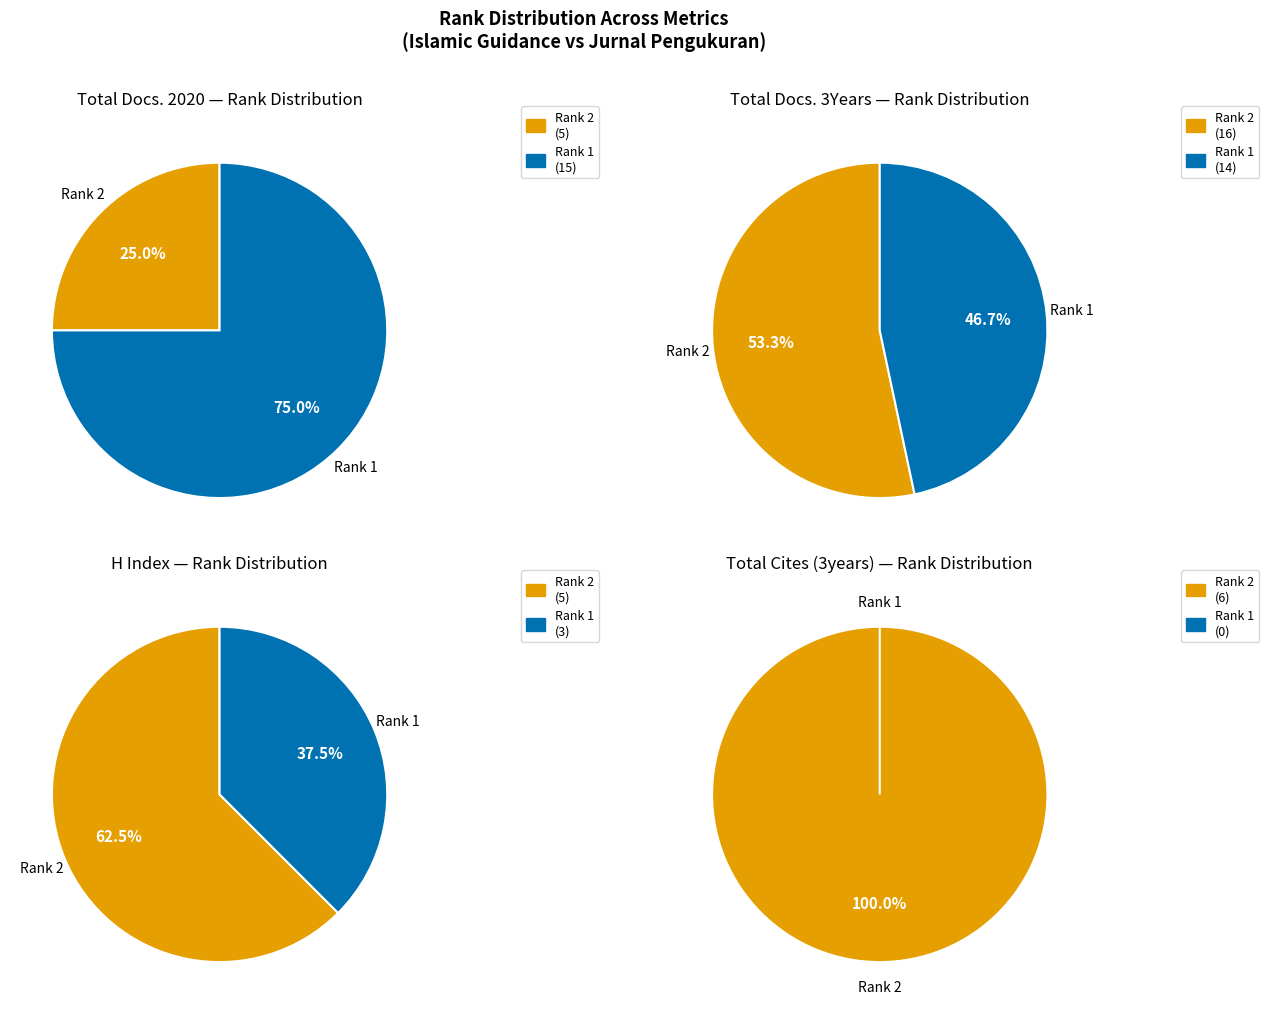

How many segments does this pie chart have?

2